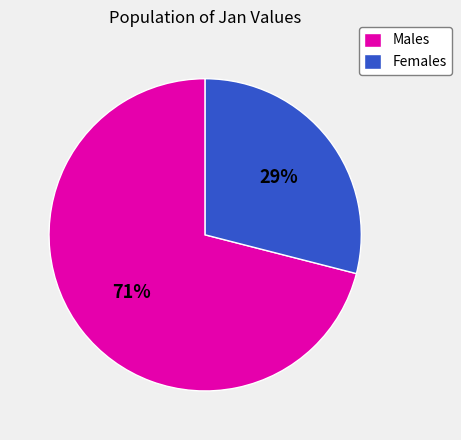

The Males slice represents 57% of the pie. True or false?

False